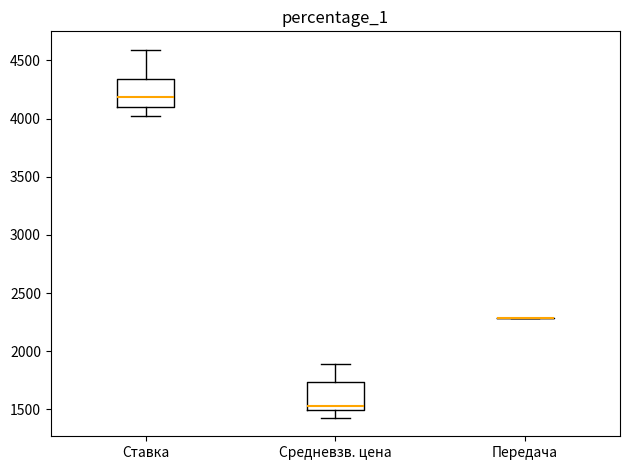

Reading left to right, read every box against the y-axis: the position of its median line, the range the box covers, and the ends of its whiskers. The values are not printed on the chart, so give them approximately, as read against the axis.

Ставка: median 4200, box 4100 to 4350, whiskers 4000 to 4600
Средневзв. цена: median 1550, box 1500 to 1750, whiskers 1450 to 1900
Передача: box collapsed to a line at 2300, whiskers 2300 to 2300